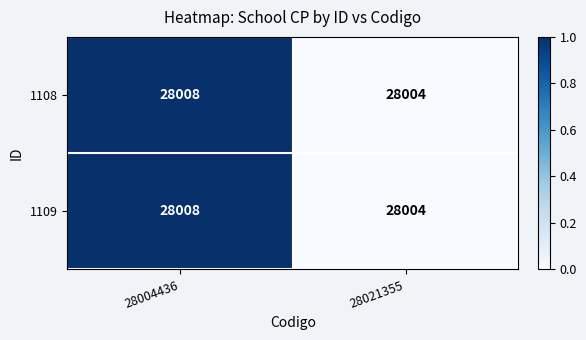

How many values in the 1109 series are below 28008?

1